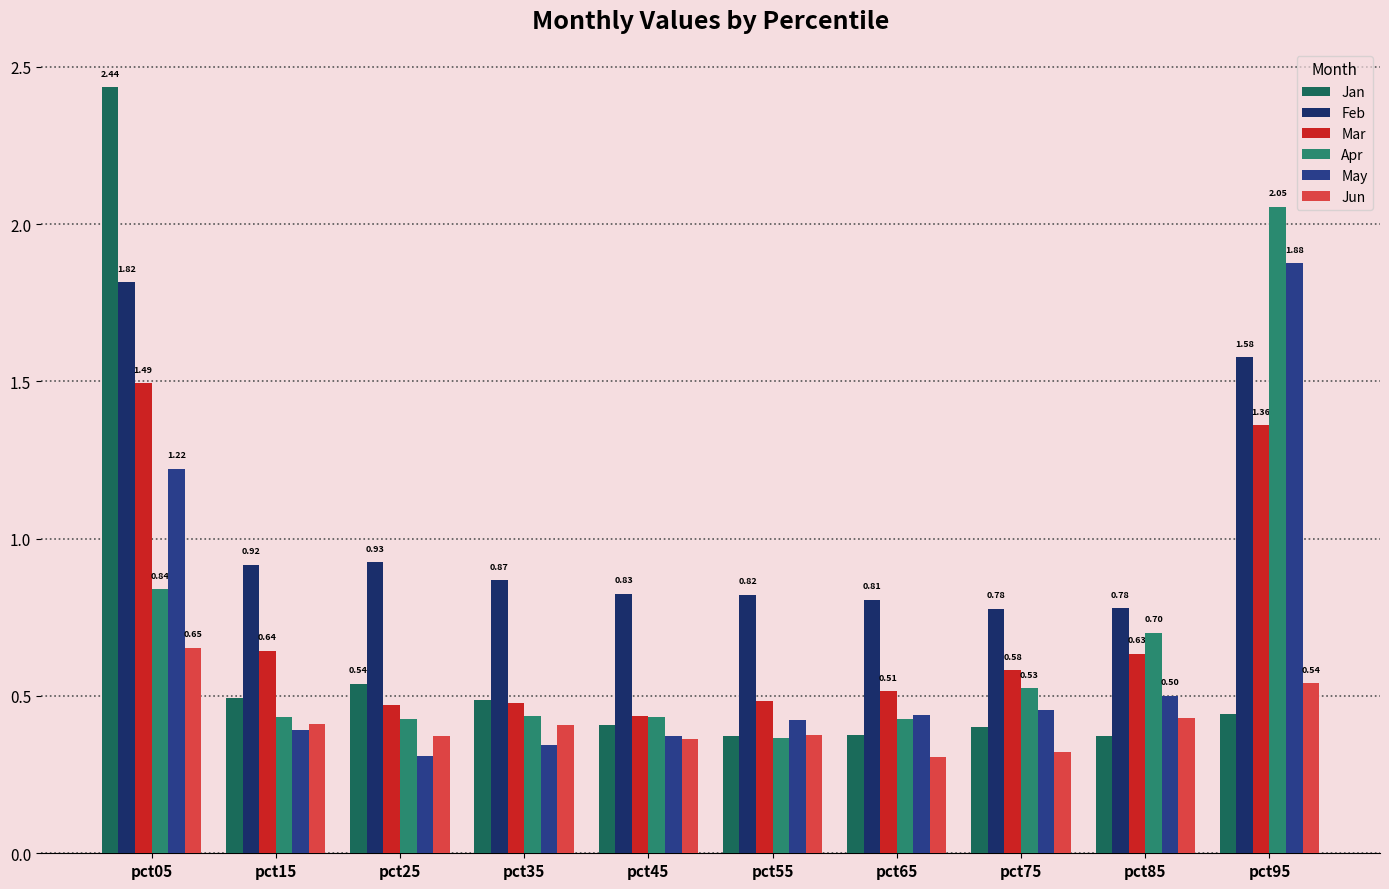

How many bars are there in each group?

6